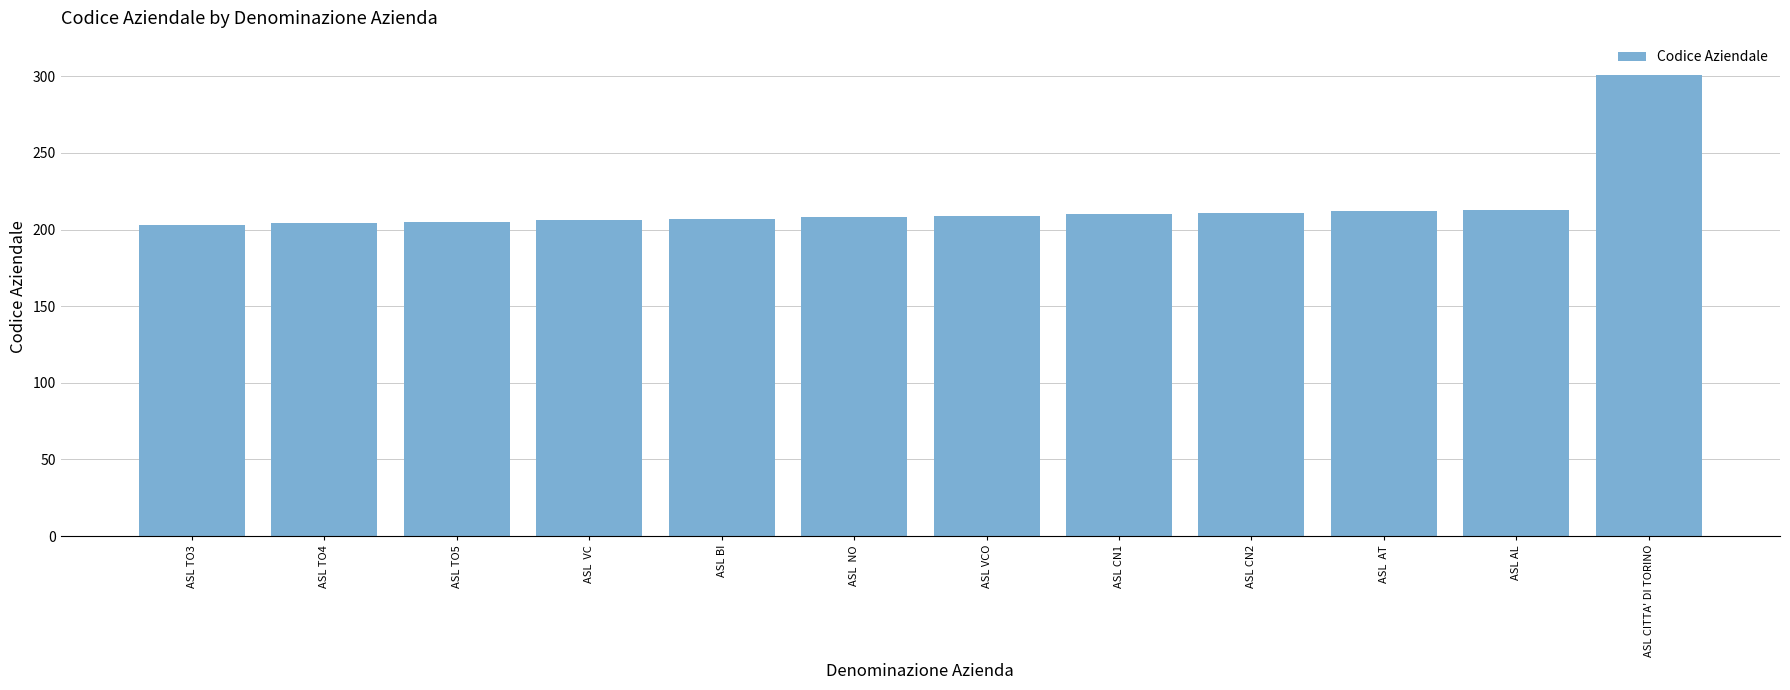

Which has a higher value, ASL CITTA' DI TORINO or ASL BI?

ASL CITTA' DI TORINO